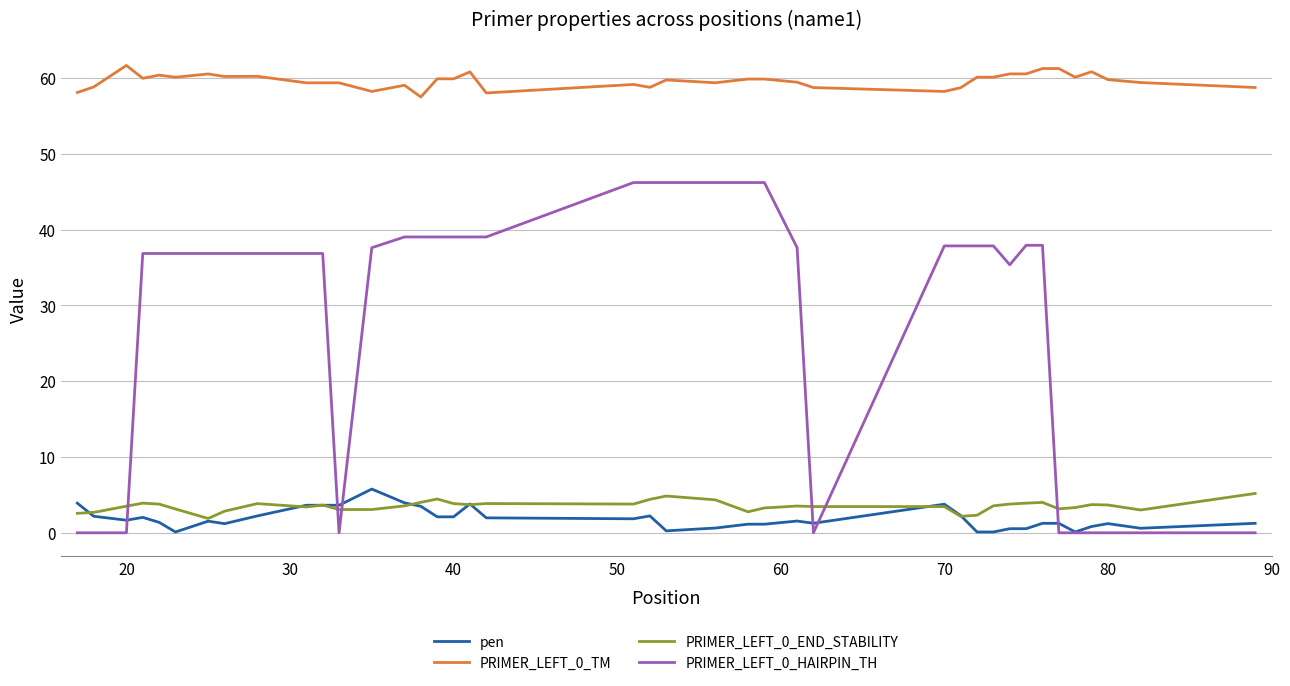

Which series has the widest spread of values?

PRIMER_LEFT_0_HAIRPIN_TH